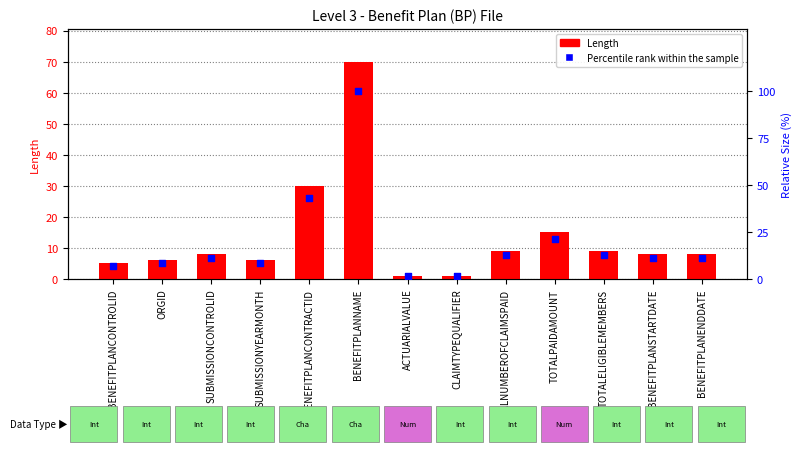

Which series reaches the maximum Y coordinate?

Percentile rank within the sample